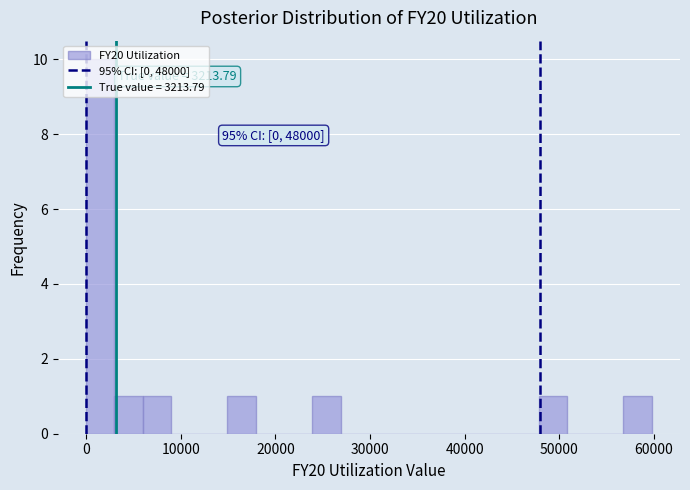

Read against the x-axis, roughly where is the centre of the tallest bar?

1000